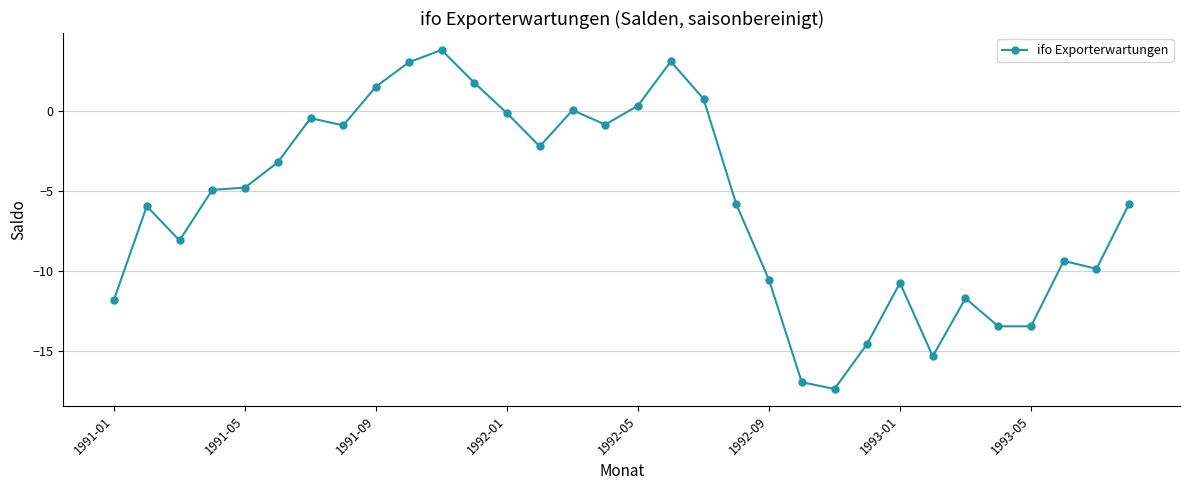

What is the smallest value displayed?

-17.4